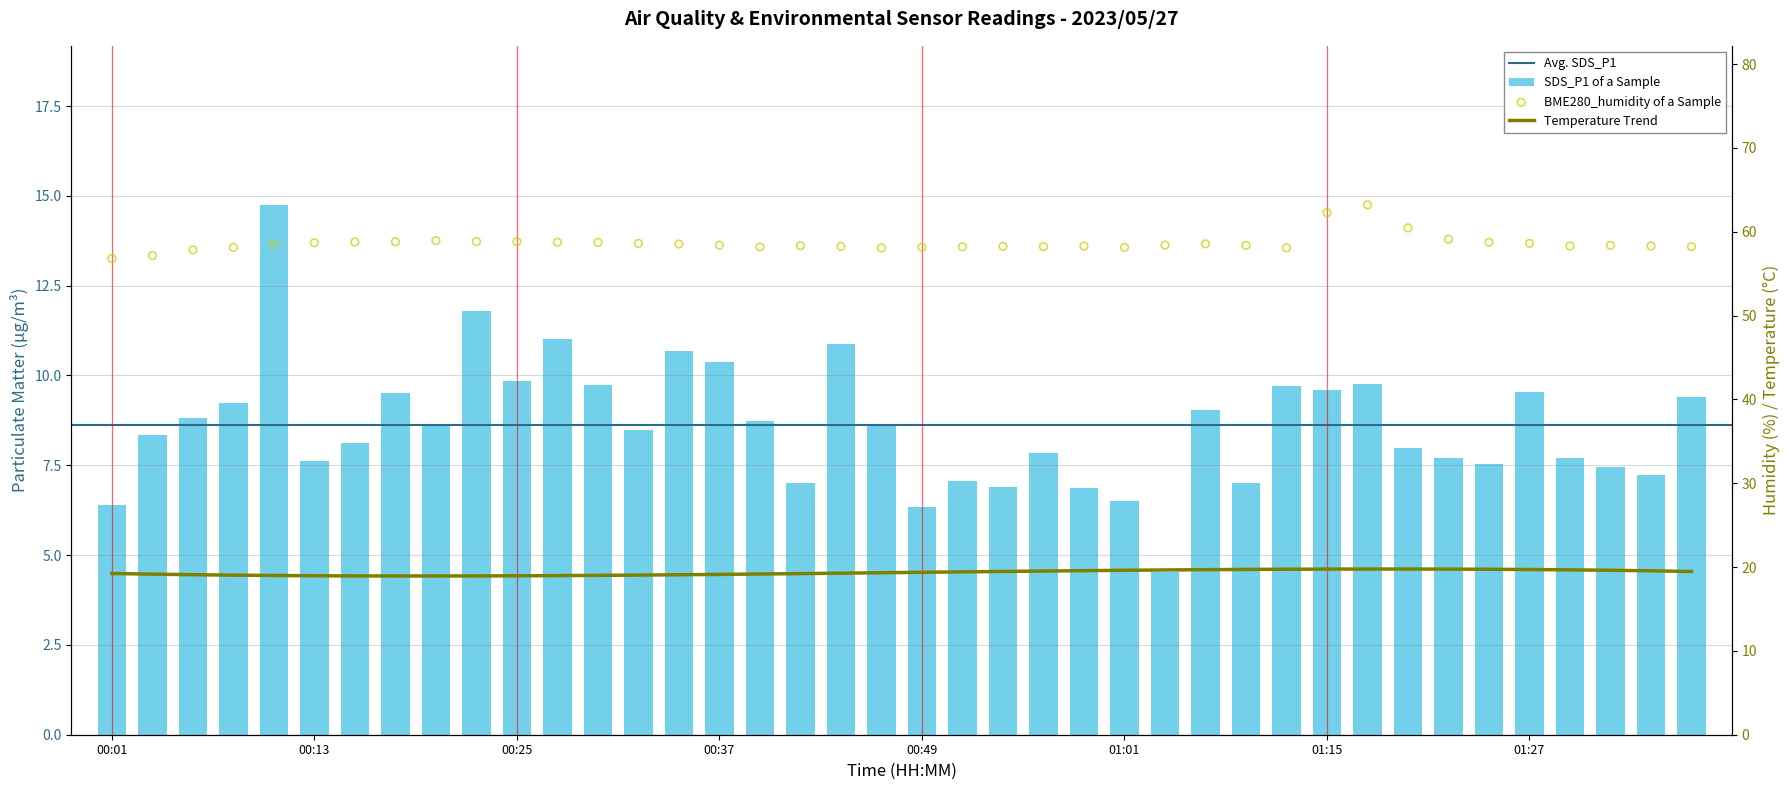

Which series has the largest Y range (max minus min)?

SDS_P1